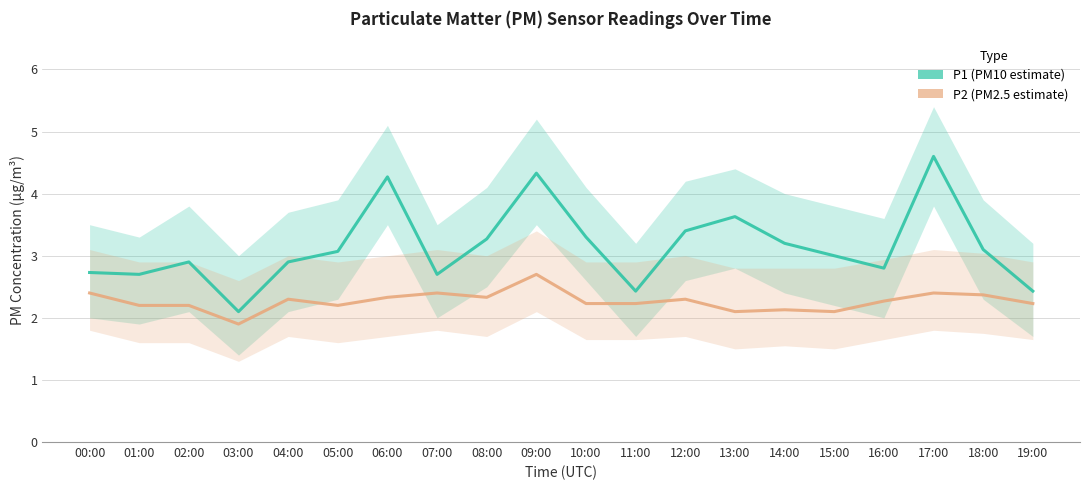

Where is the first local minimum for P2 (PM2.5 estimate)?

03:00